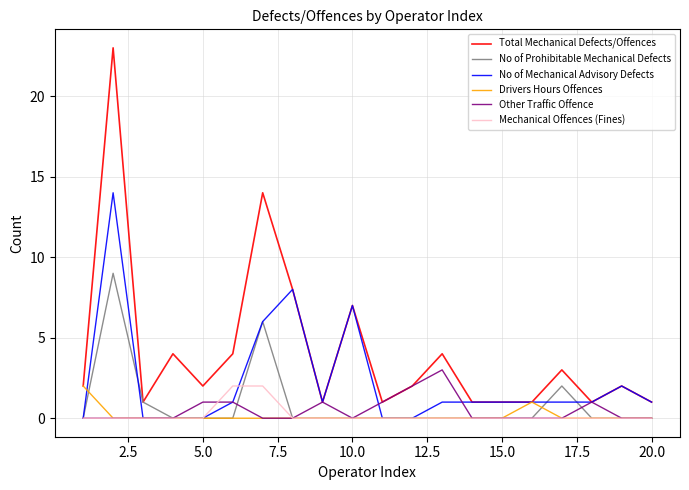

Which series has the widest spread of values?

Total Mechanical Defects/Offences